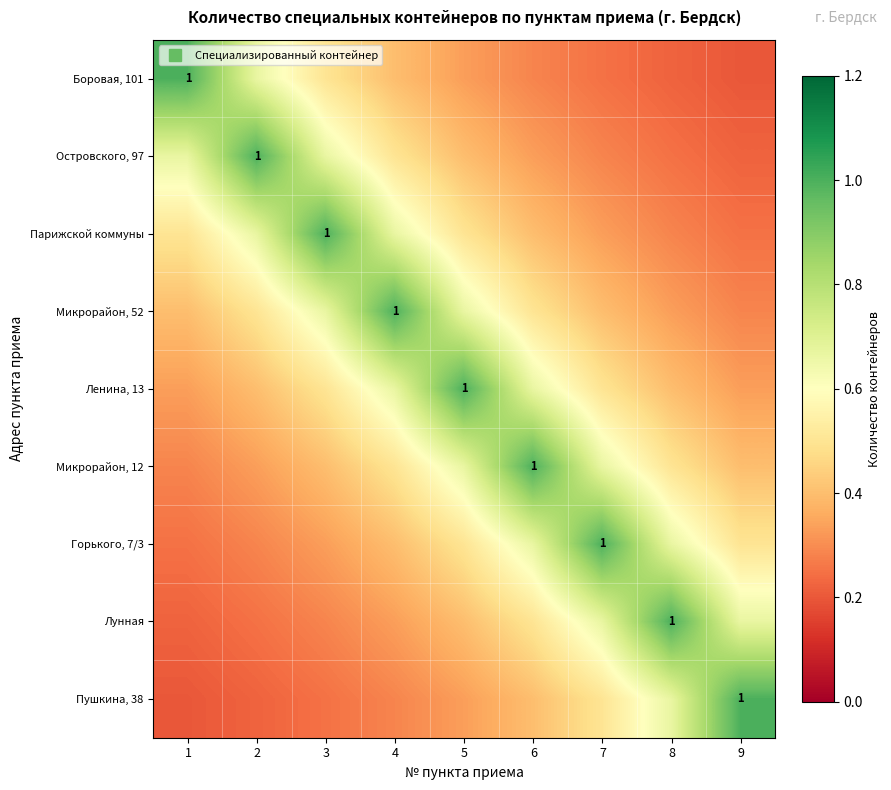

What is the difference between the maximum and minimum values in the Боровая, 101 series?

0.8